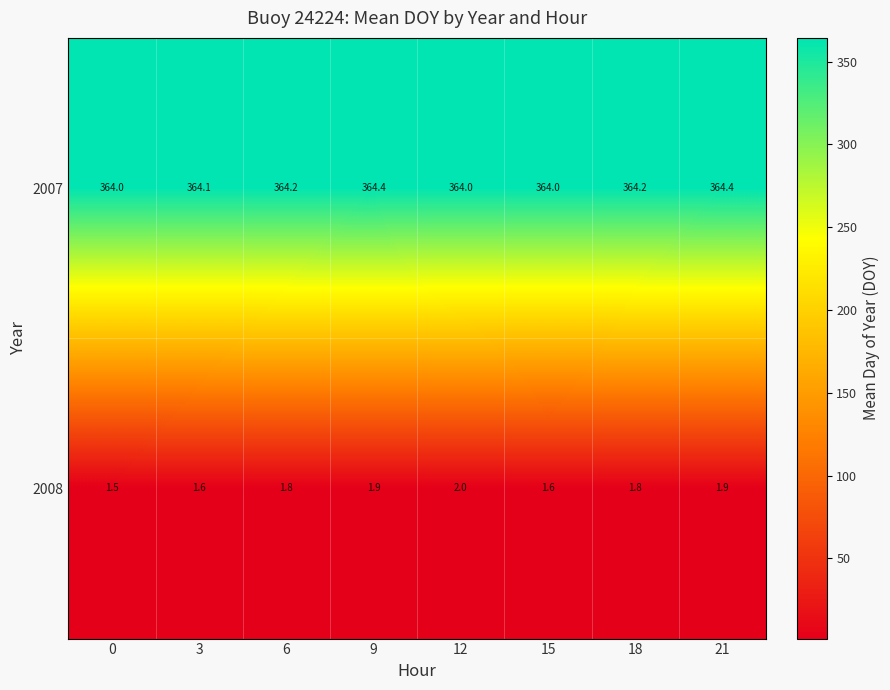

What is the total value across all series at 12?

366.0